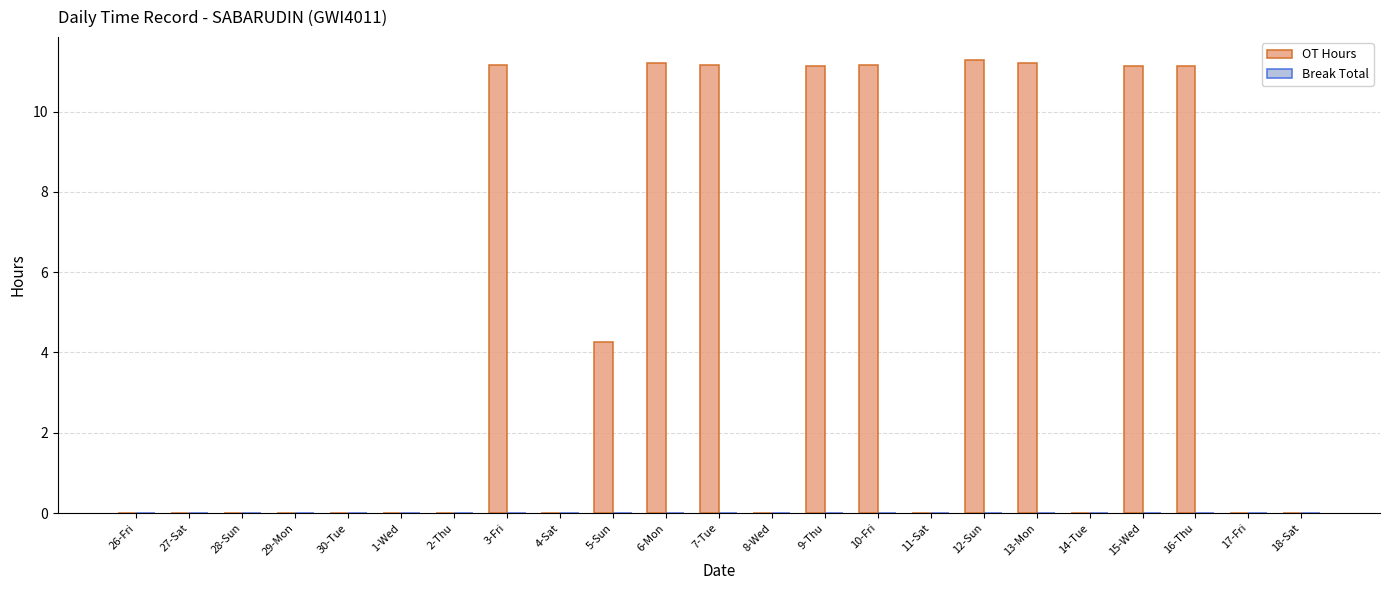

What is the sum of the values at 6-Mon and 4-Sat?

11.2